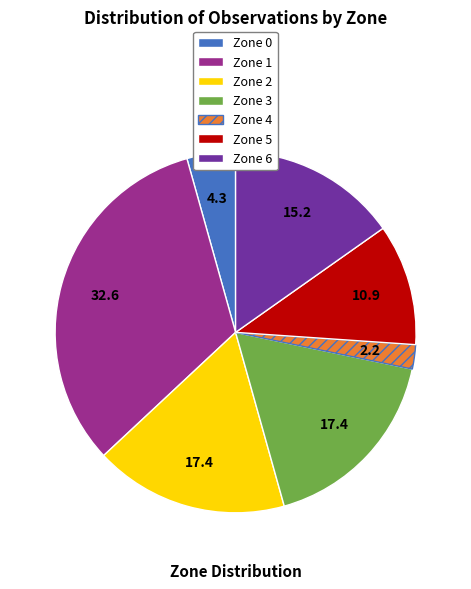

Approximately how many times larger is the value at Zone 2 compared to Zone 1?

0.5